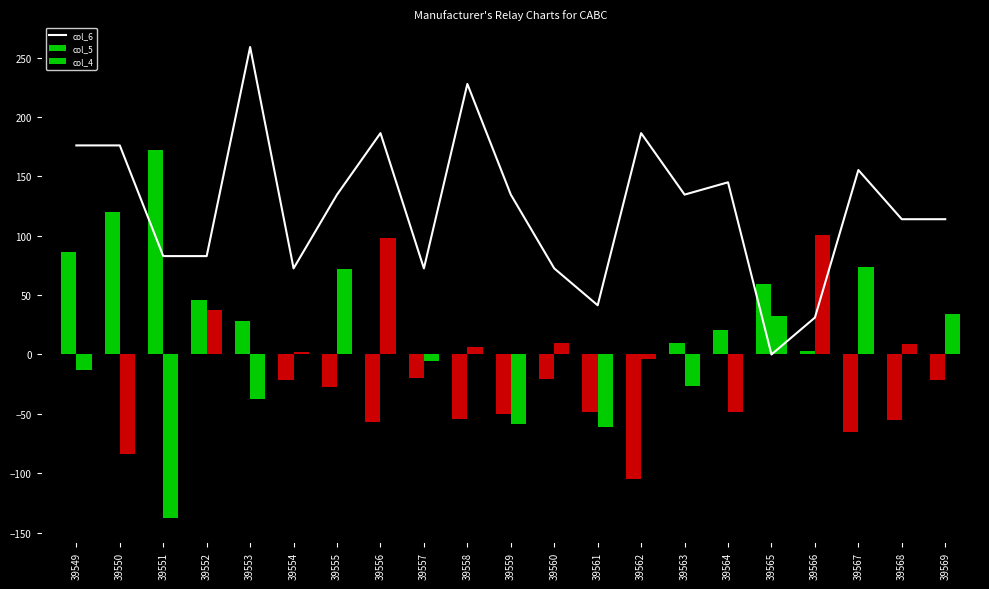

What is the spread (max minus min) of values at 39560?

92.9